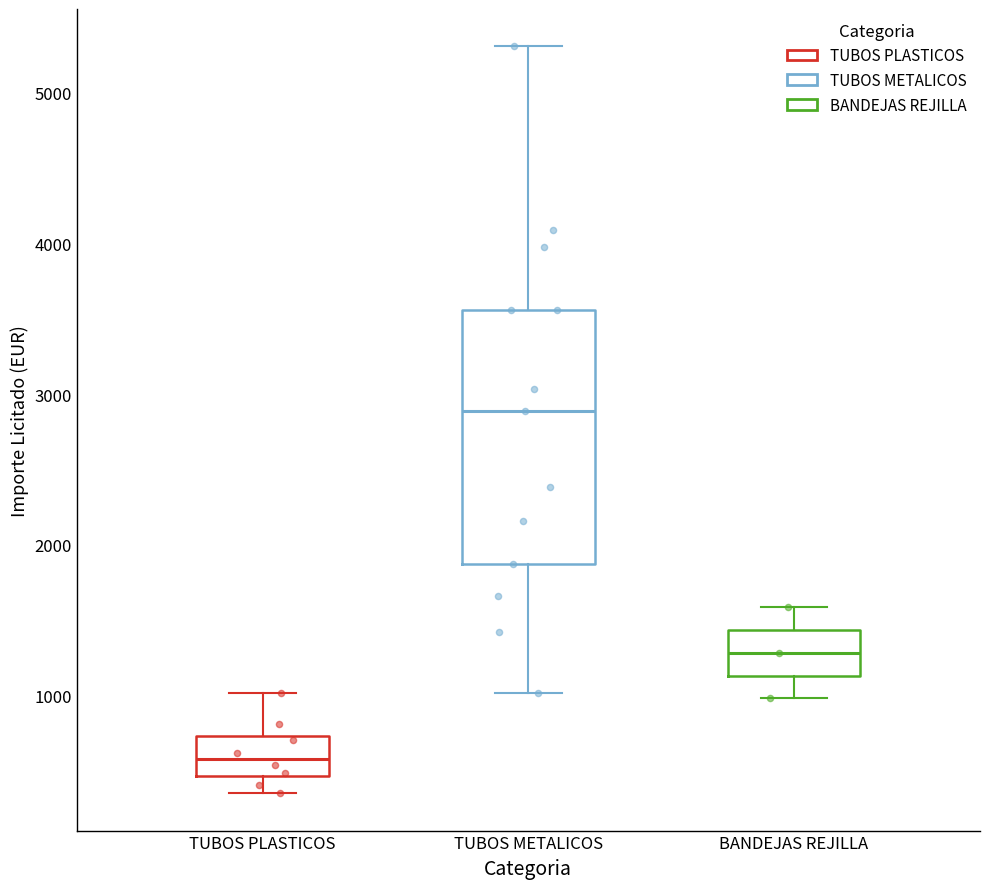

Which box is the tallest, from its lower edge to its upper edge?

TUBOS METALICOS